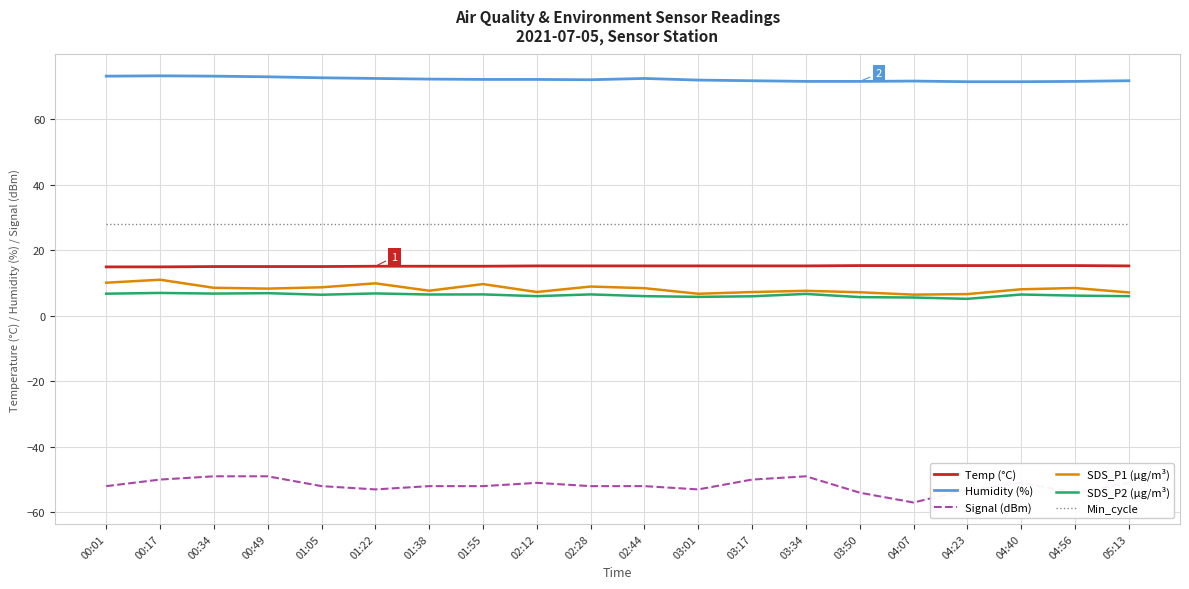

The value of Min_cycle at 04:40 is 28.0. True or false?

True